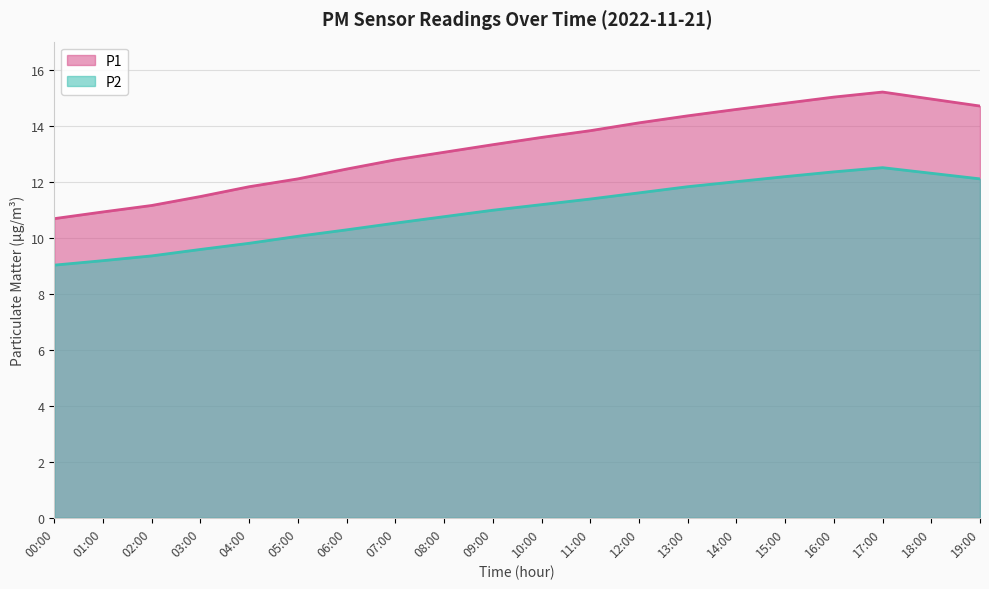

Reading left to right, list all the values displayed in this chart.

P1: 00:00=10.7	01:00=10.9	02:00=11.2	03:00=11.5	04:00=11.8	05:00=12.1	06:00=12.4	07:00=12.8	08:00=13.1	09:00=13.3	10:00=13.6	11:00=13.8	12:00=14.1	13:00=14.3	14:00=14.6	15:00=14.8	16:00=15.0	17:00=15.2	18:00=14.9	19:00=14.7
P2: 00:00=9.0	01:00=9.2	02:00=9.3	03:00=9.6	04:00=9.8	05:00=10.1	06:00=10.3	07:00=10.5	08:00=10.8	09:00=11.0	10:00=11.2	11:00=11.4	12:00=11.6	13:00=11.8	14:00=12.0	15:00=12.2	16:00=12.3	17:00=12.5	18:00=12.3	19:00=12.1